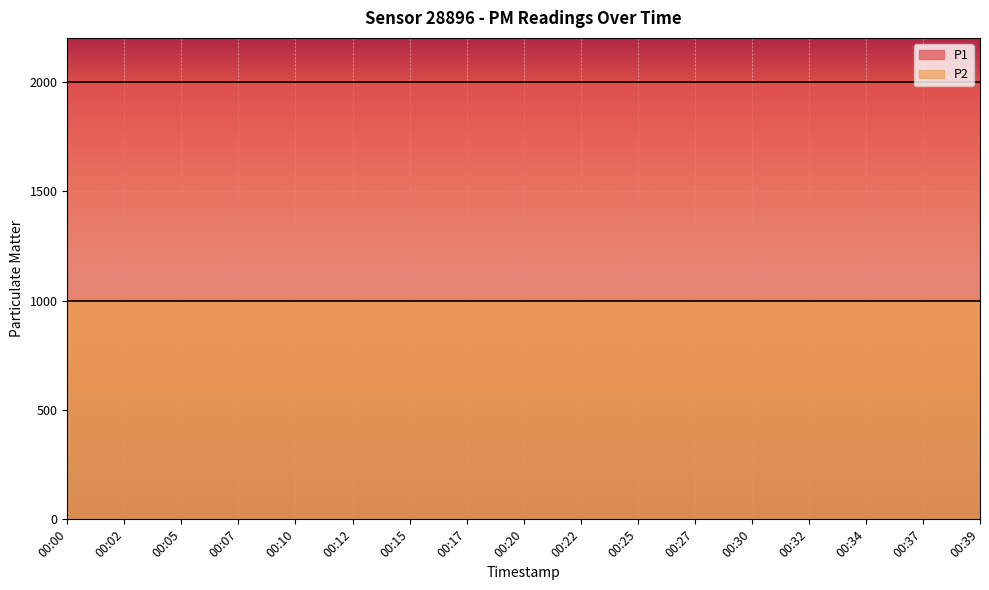

Between 00:02 and 00:22, which series saw the biggest shift?

P1